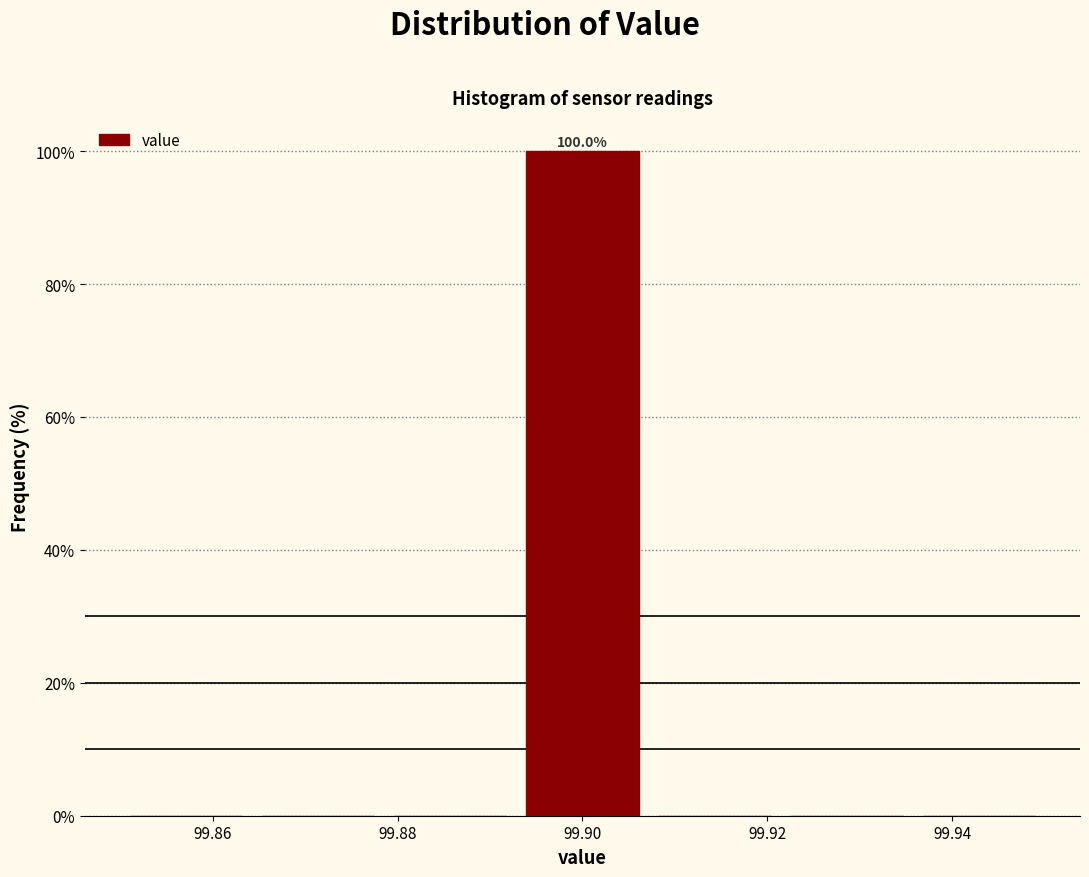

Which range on the x-axis has the tallest bar?

99.892 to 99.908